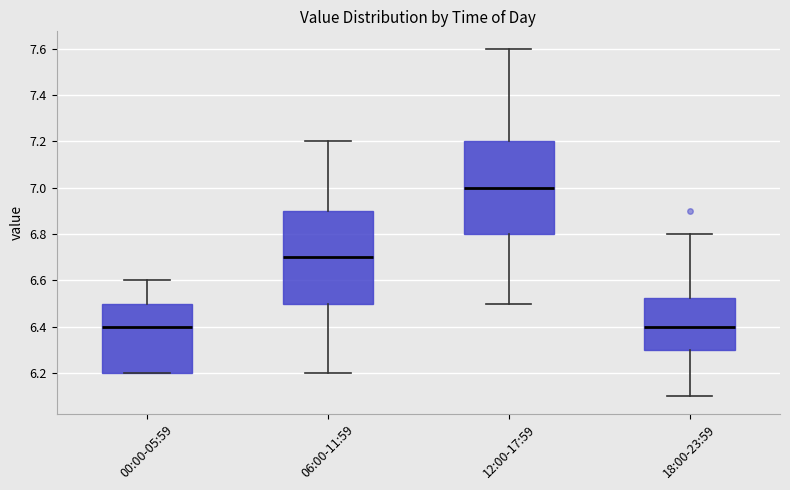

Which box has the highest median line?

12:00-17:59